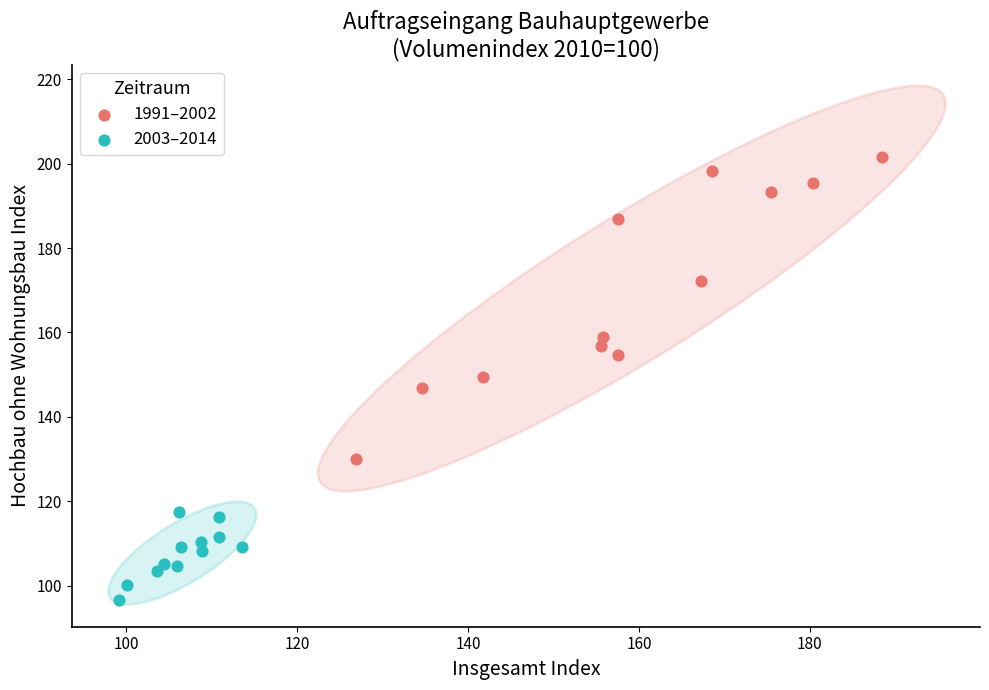

Which series contains the lowest Y value?

2003–2014